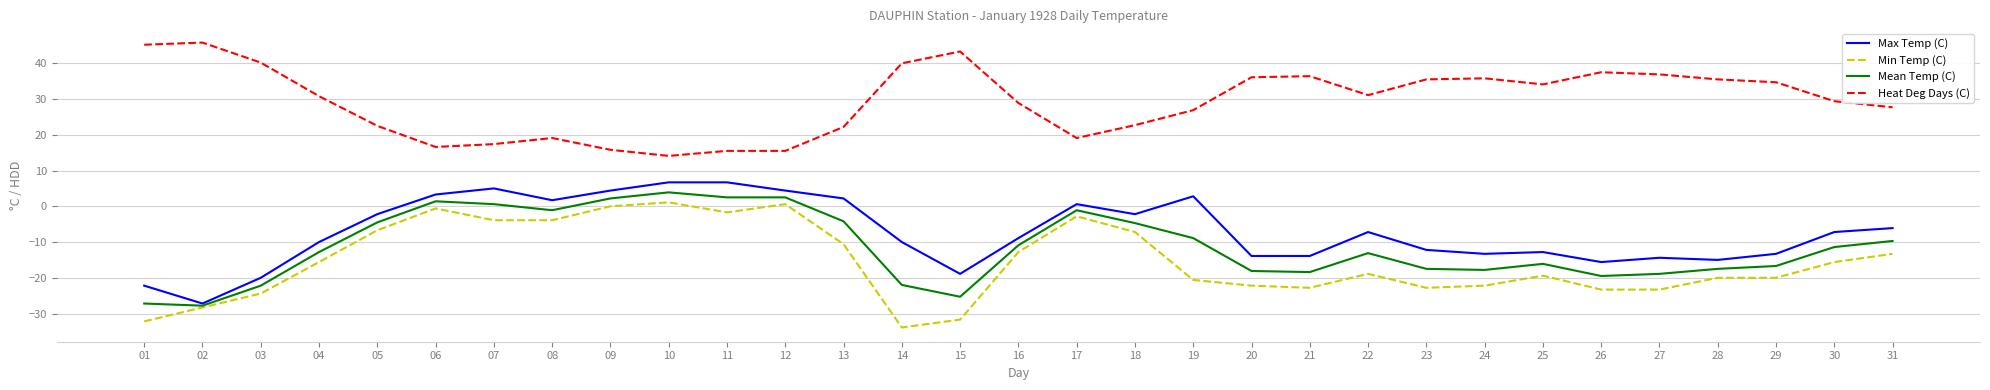

How many values in the Max Temp (C) series exceed -8?

15